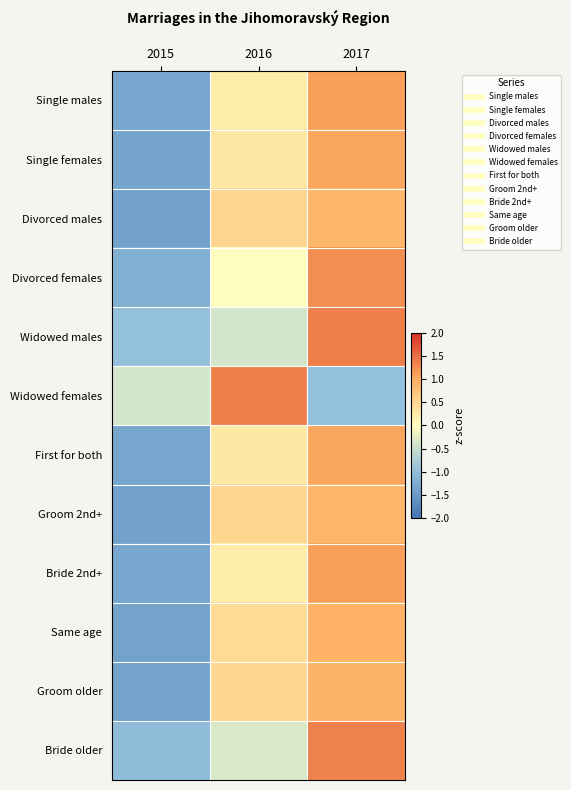

What is the total value across all series at 2017?

11.0